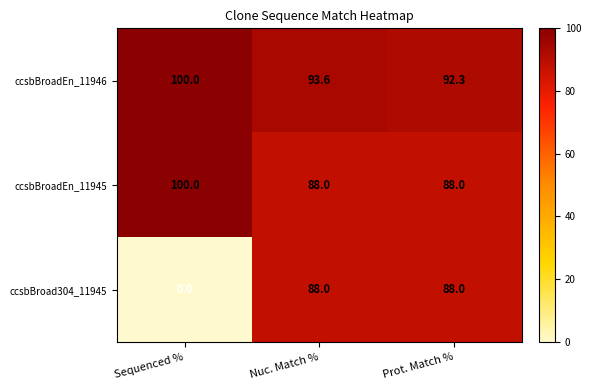

The value of ccsbBroadEn_11946 at Sequenced % is 100.0. True or false?

True